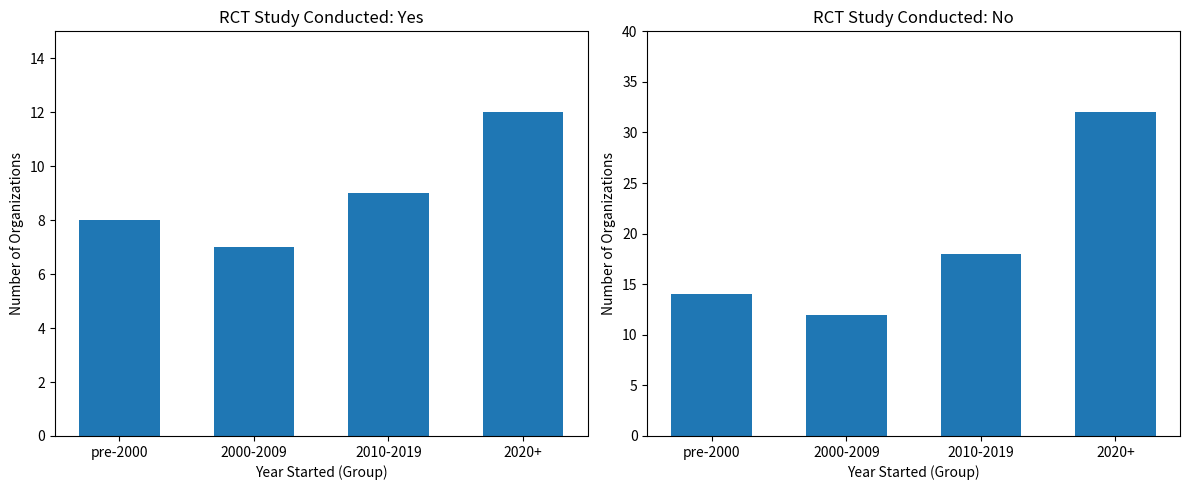

How many data points in Yes are above 9?

1